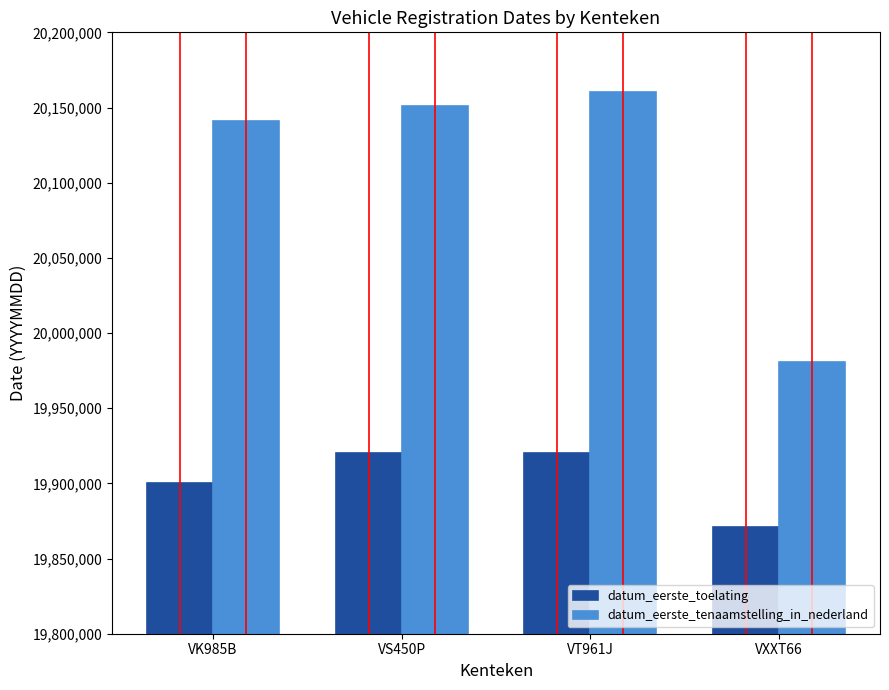

Rank the categories by datum_eerste_tenaamstelling_in_nederland value from highest to lowest.

VT961J, VS450P, VK985B, VXXT66